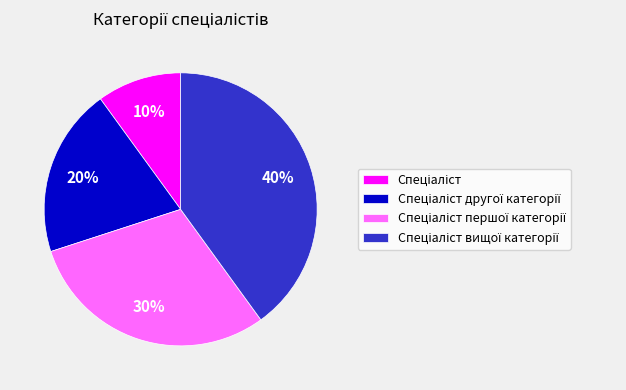

Is there a majority slice in this chart?

No